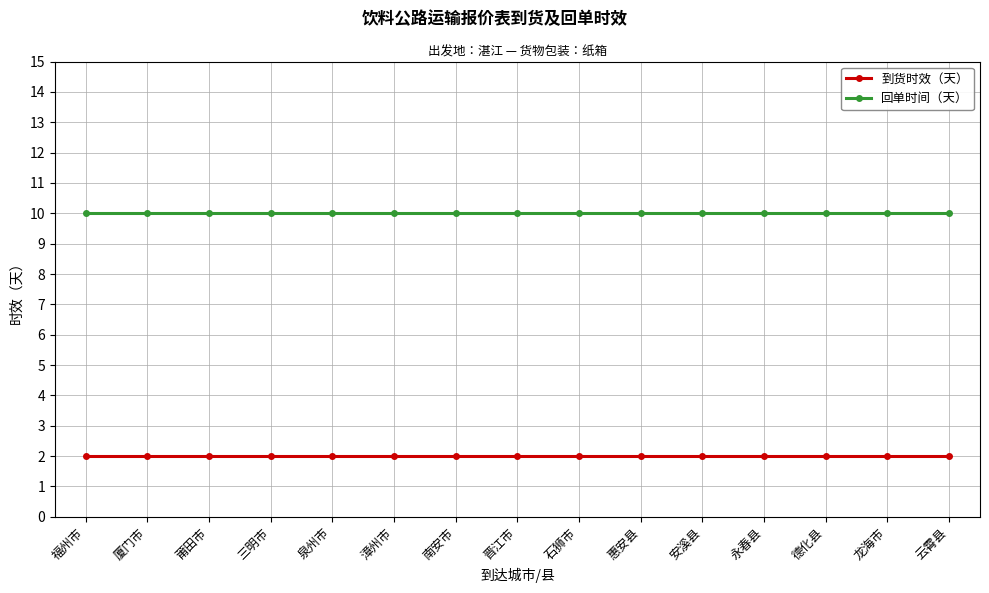

What are all the series names shown in the legend?

到货时效（天）, 回单时间（天）